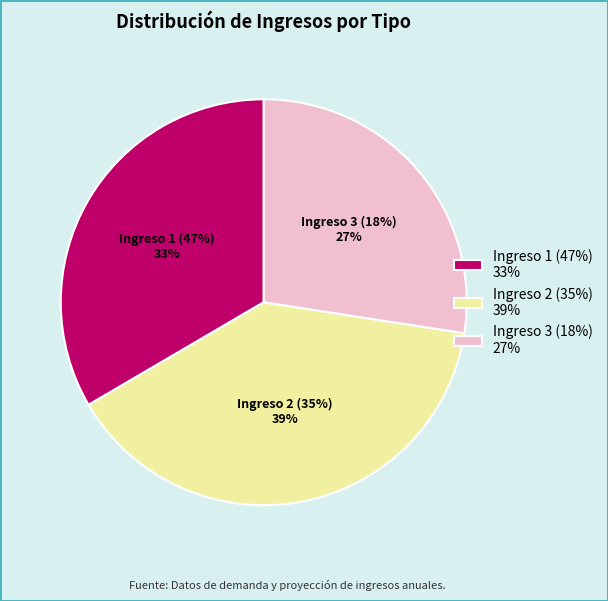

Combined, do Ingreso 1 (47%) and Ingreso 3 (18%) account for over 50%?

Yes